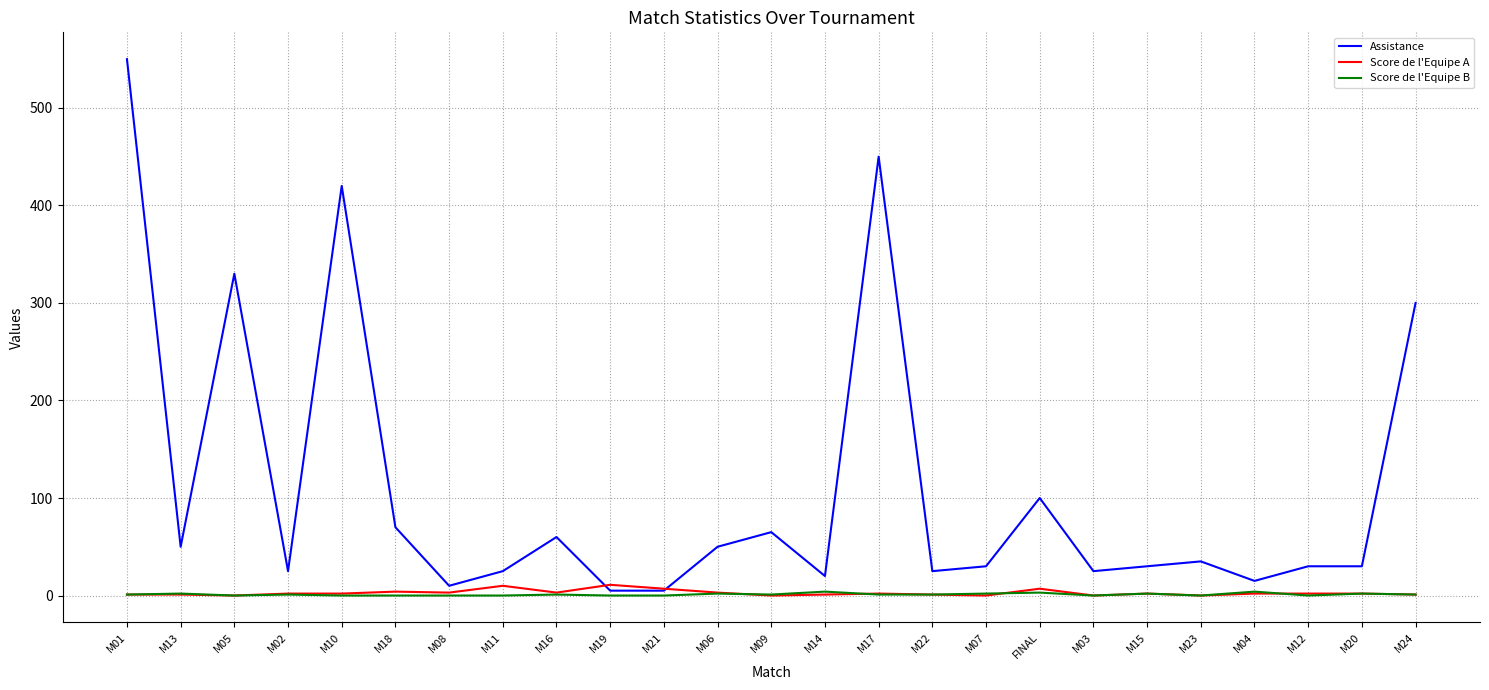

Where is the first local maximum for Assistance?

M05